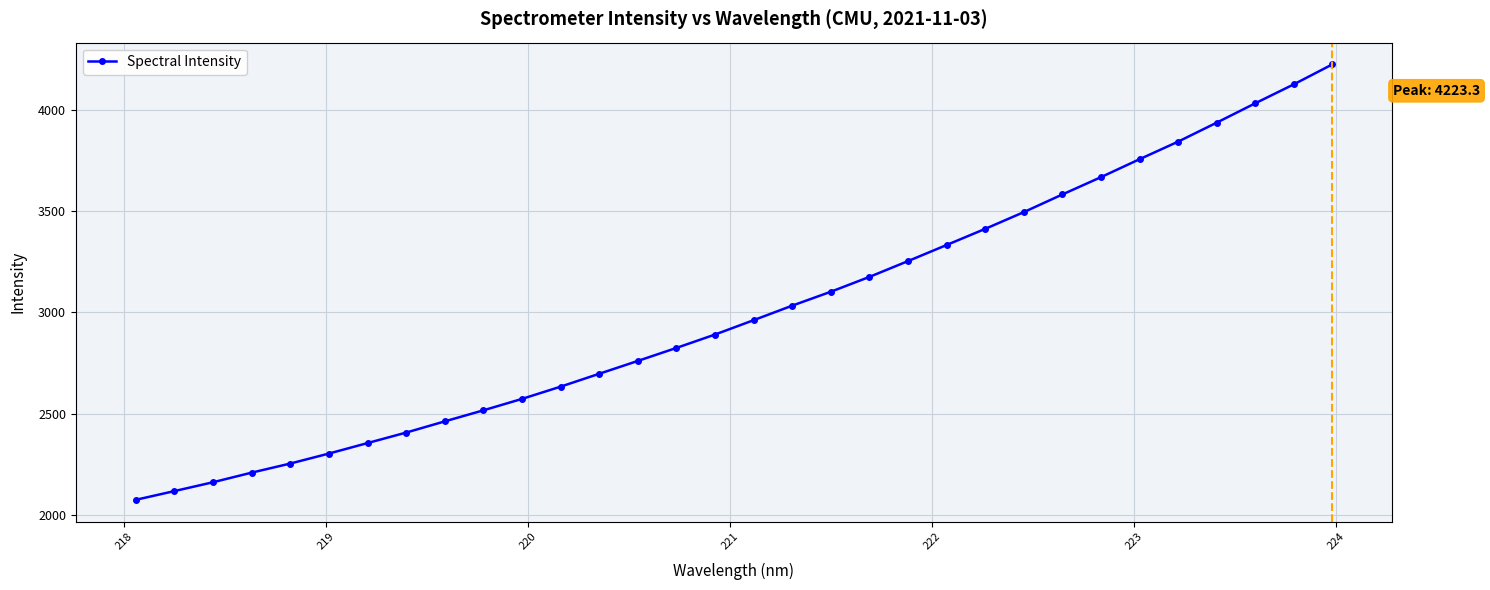

What is the minimum value shown in the chart?

2075.5